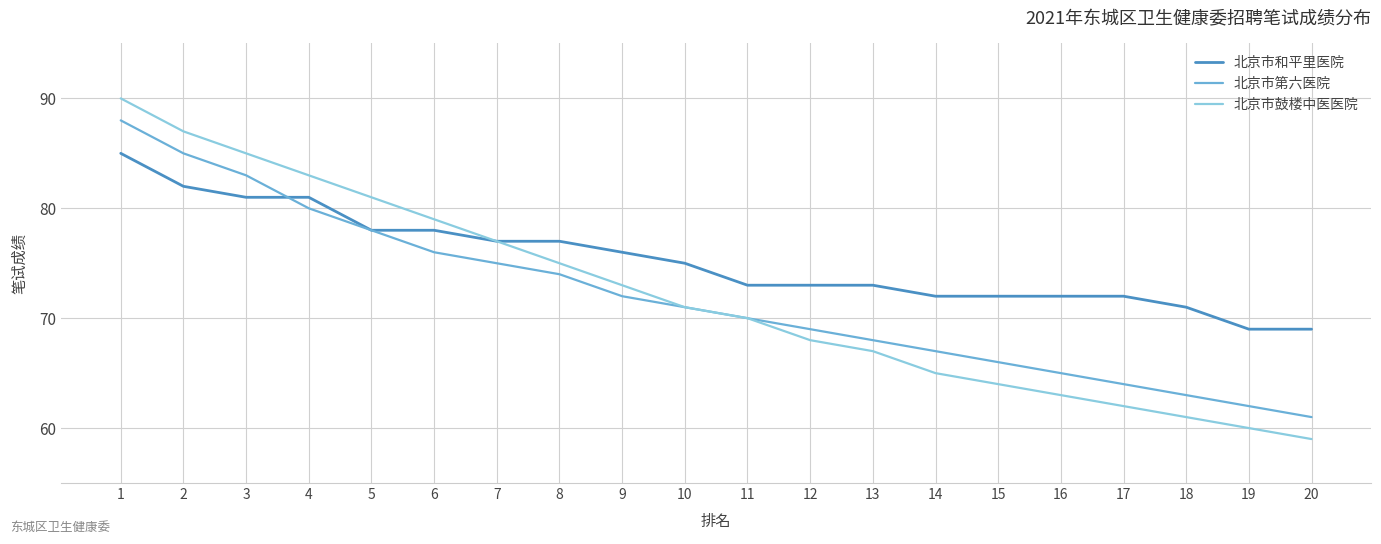

Reading right to left, extract all data points from this chart.

北京市和平里医院: 20=69	19=69	18=71	17=72	16=72	15=72	14=72	13=73	12=73	11=73	10=75	9=76	8=77	7=77	6=78	5=78	4=81	3=81	2=82	1=85
北京市第六医院: 20=61	19=62	18=63	17=64	16=65	15=66	14=67	13=68	12=69	11=70	10=71	9=72	8=74	7=75	6=76	5=78	4=80	3=83	2=85	1=88
北京市鼓楼中医医院: 20=59	19=60	18=61	17=62	16=63	15=64	14=65	13=67	12=68	11=70	10=71	9=73	8=75	7=77	6=79	5=81	4=83	3=85	2=87	1=90